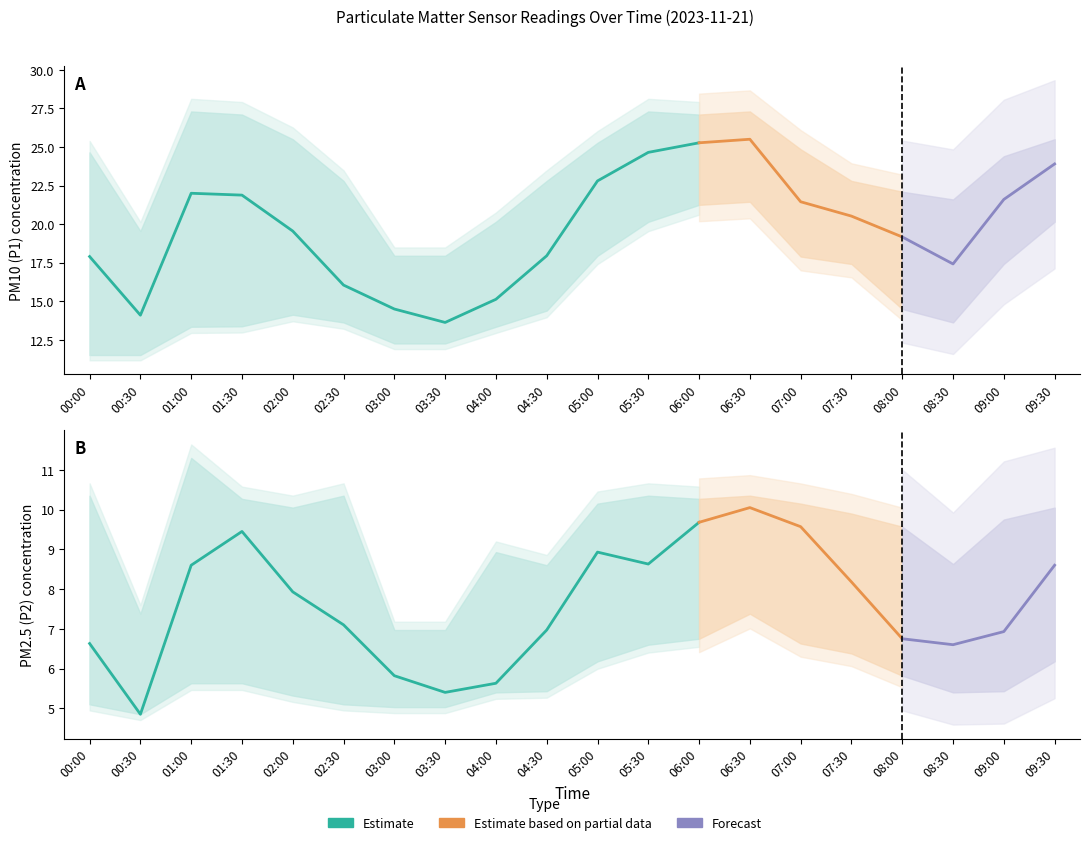

True or false: P1_upper and P2_upper intersect in this chart.

False